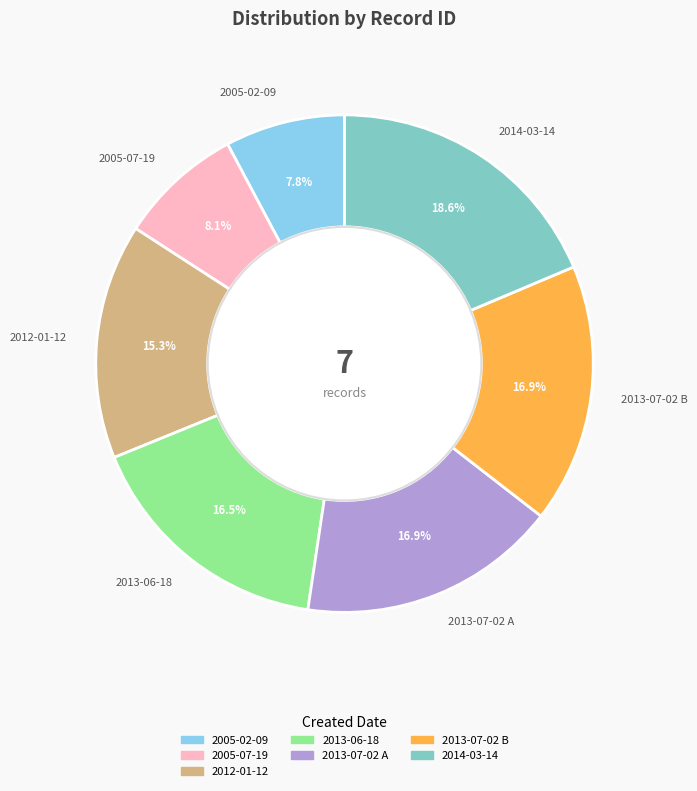

To the nearest percent, what is the combined percentage of 2012-01-12 and 2013-06-18?

32%